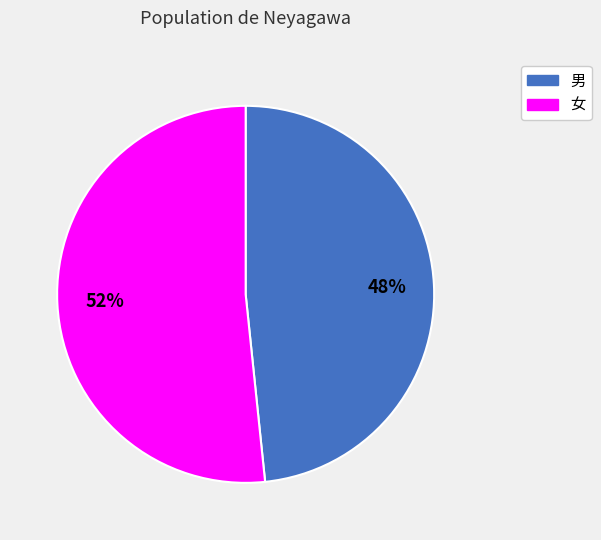

Rank the categories by value from highest to lowest.

女, 男